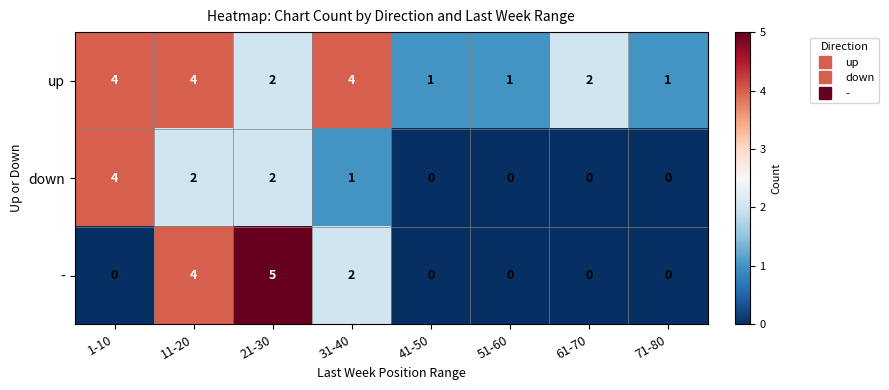

Count the up values in the range 1 to 4.

8